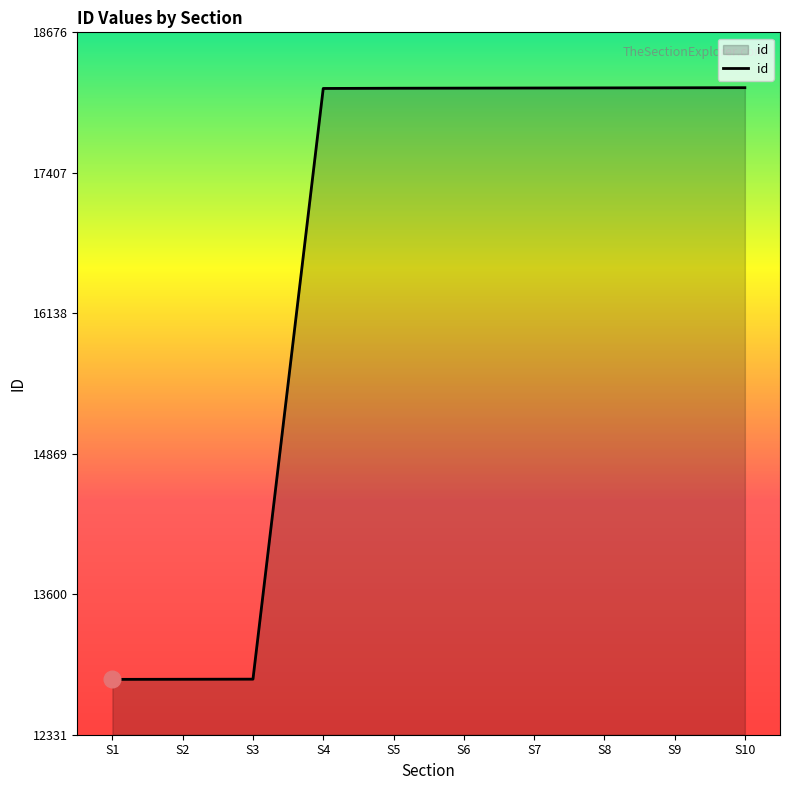

Is it true that the value at S3 is 21071?

False